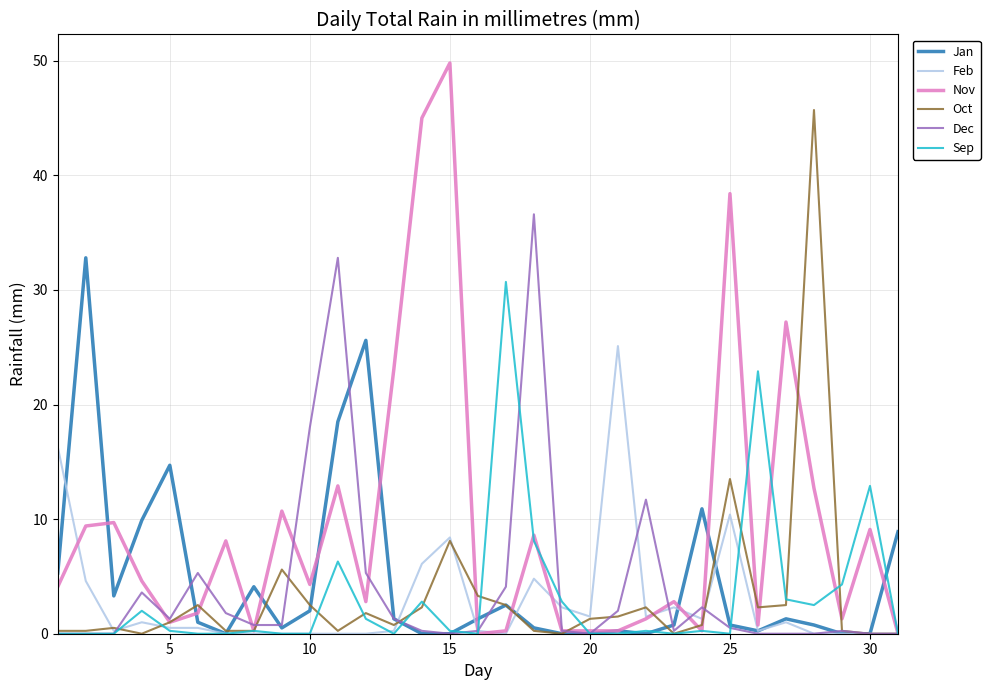

Which series has the largest range (max minus min)?

Nov